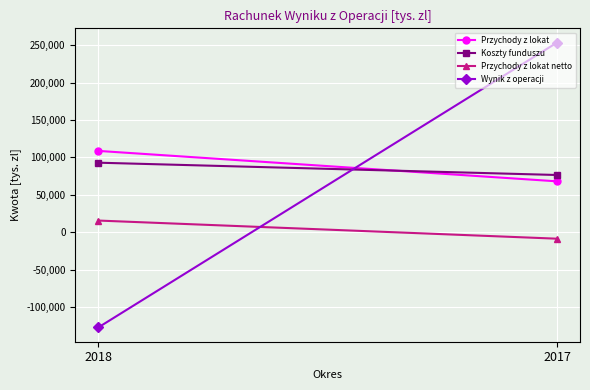

Read the Przychody z lokat value at 2017.

68100